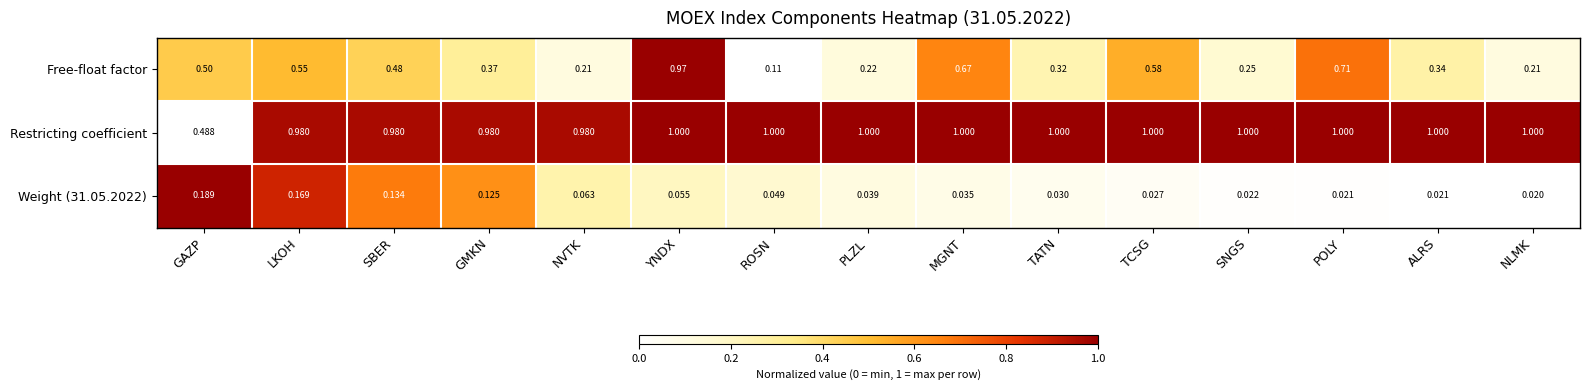

What is the total value across all series at PLZL?

1.3